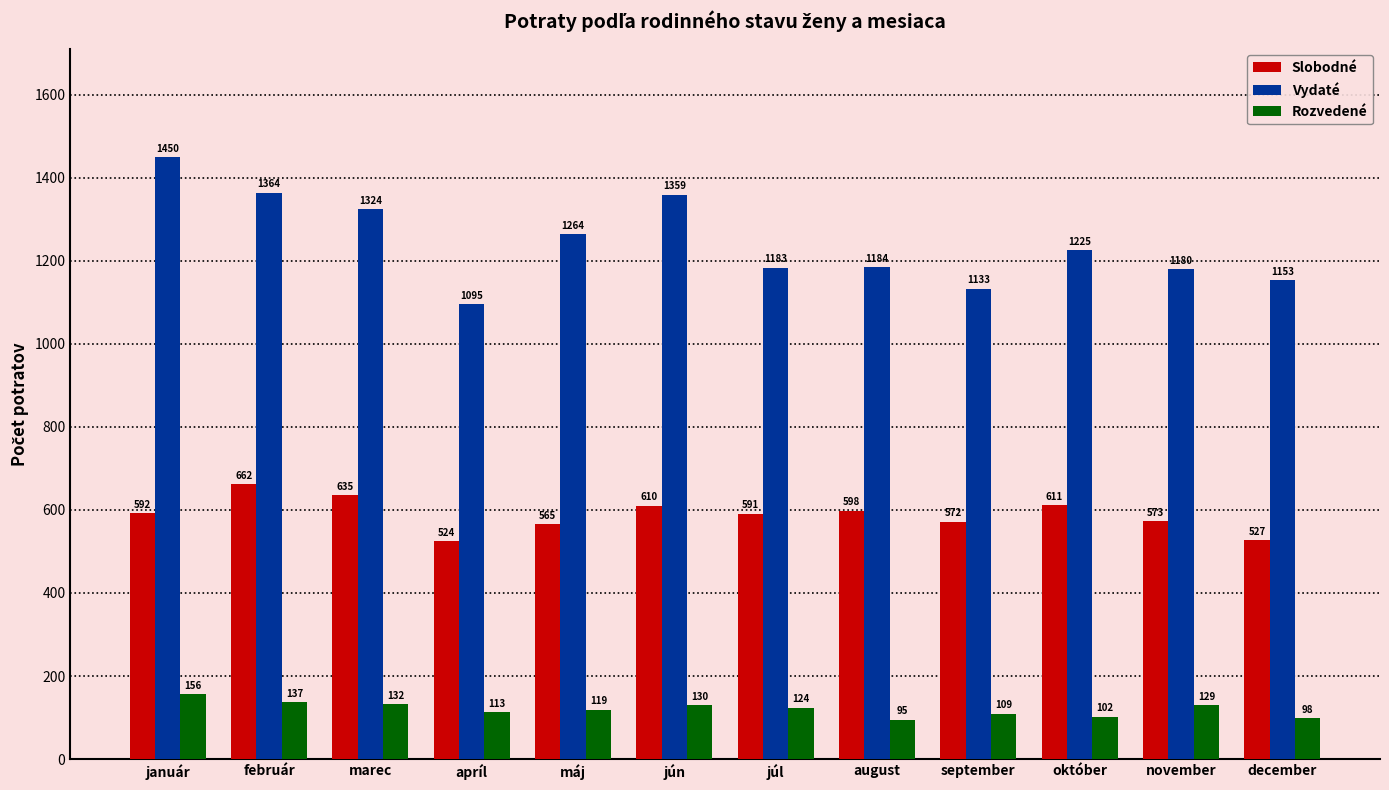

Reading left to right, list all the values displayed in this chart.

Slobodné: 592	662	635	524	565	610	591	598	572	611	573	527
Vydaté: 1450	1364	1324	1095	1264	1359	1183	1184	1133	1225	1180	1153
Rozvedené: 156	137	132	113	119	130	124	95	109	102	129	98